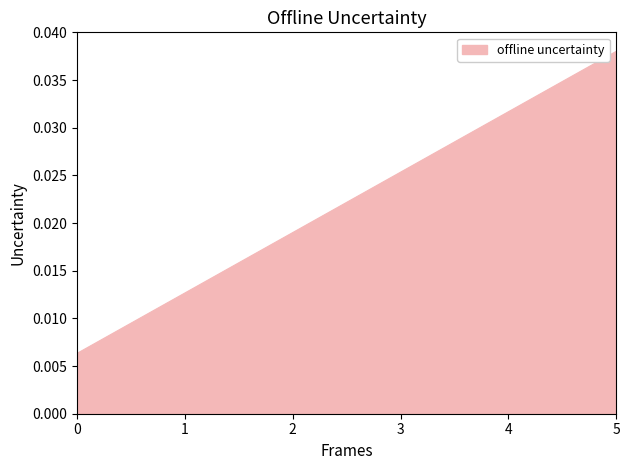

Which has a higher value, 5 or 1?

5